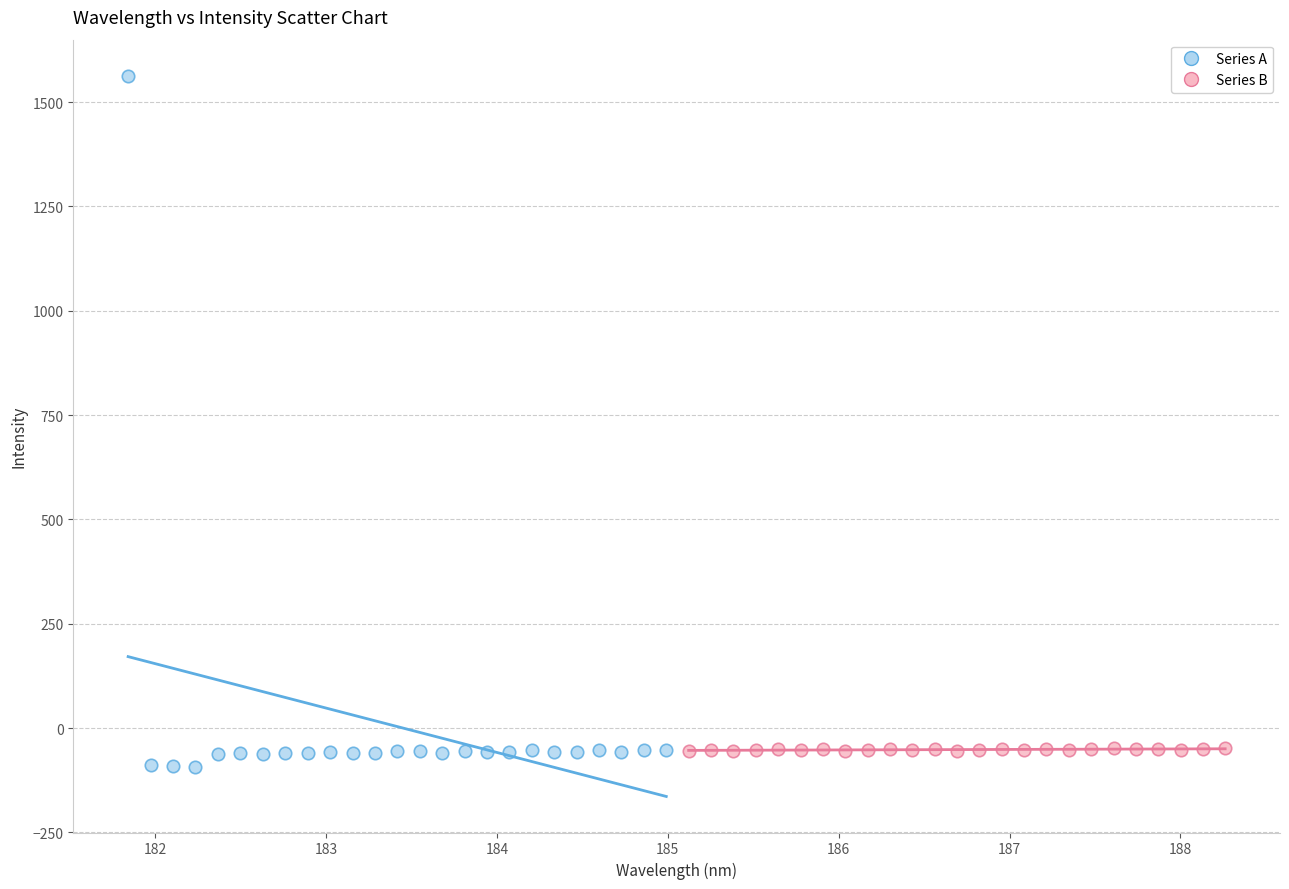

Which series reaches the maximum Y coordinate?

Series A